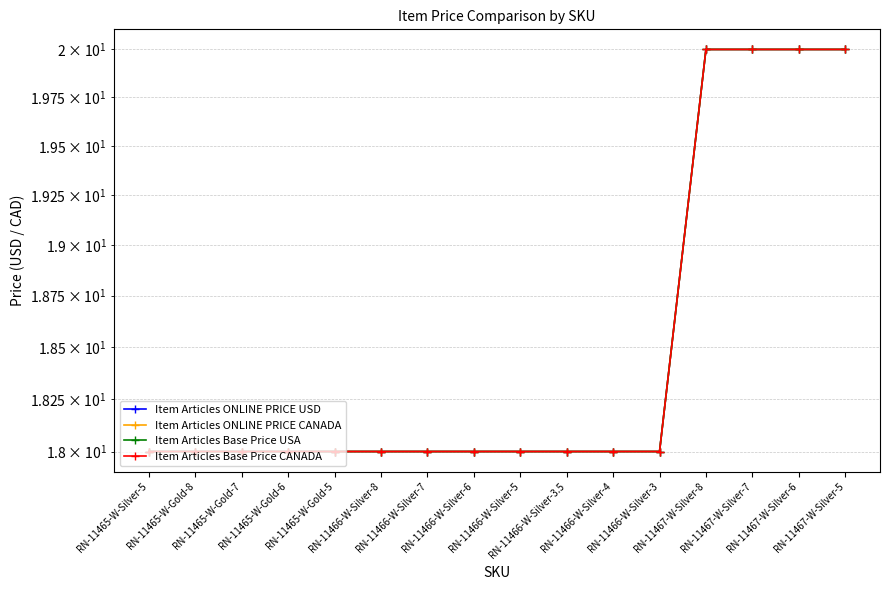

Reading left to right, what are all the values shown in this chart?

Item Articles ONLINE PRICE USD: 18	18	18	18	18	18	18	18	18	18	18	18	20	20	20	20
Item Articles ONLINE PRICE CANADA: 18	18	18	18	18	18	18	18	18	18	18	18	20	20	20	20
Item Articles Base Price USA: 18	18	18	18	18	18	18	18	18	18	18	18	20	20	20	20
Item Articles Base Price CANADA: 18	18	18	18	18	18	18	18	18	18	18	18	20	20	20	20